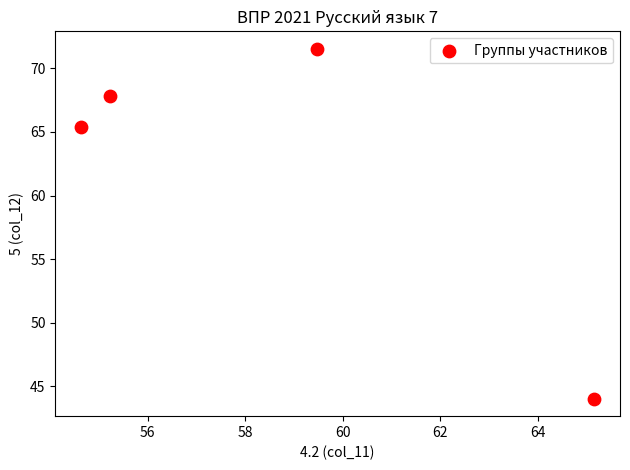

What Y value in the scatter plot is closest to 57?

65.4